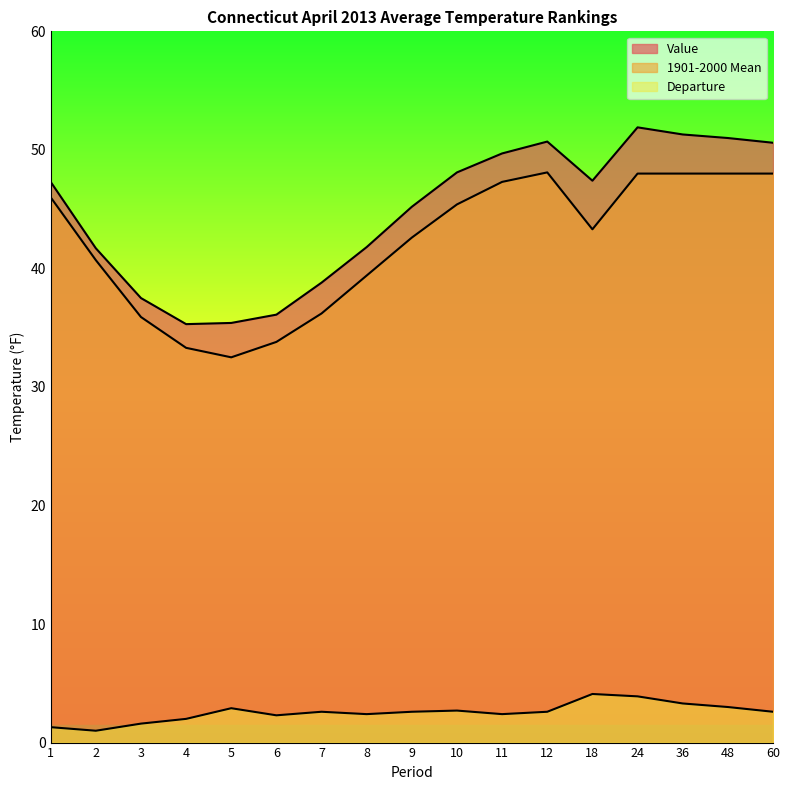

At 6, list the series in order from largest to smallest.

Value, 1901-2000 Mean, Departure